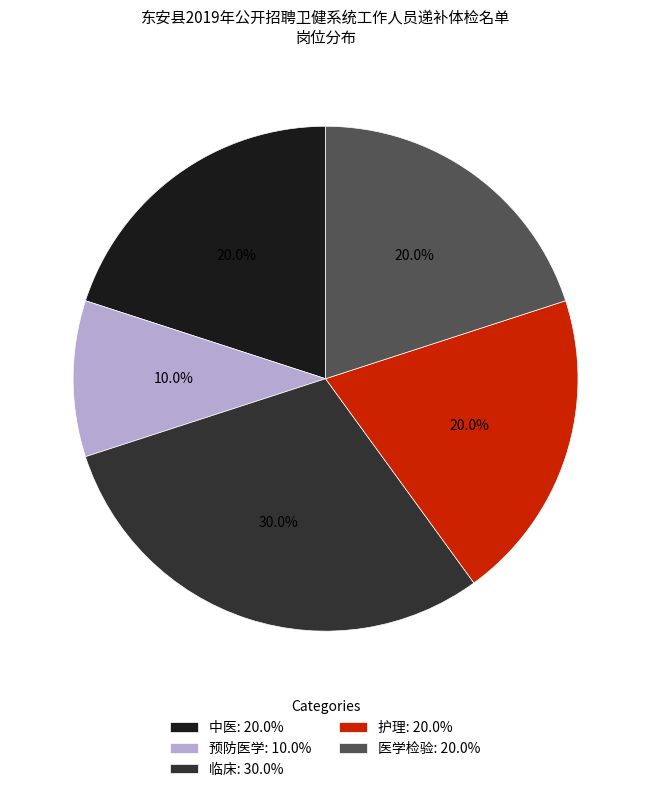

Combined, do 预防医学: 10.0% and 护理: 20.0% account for over 50%?

No